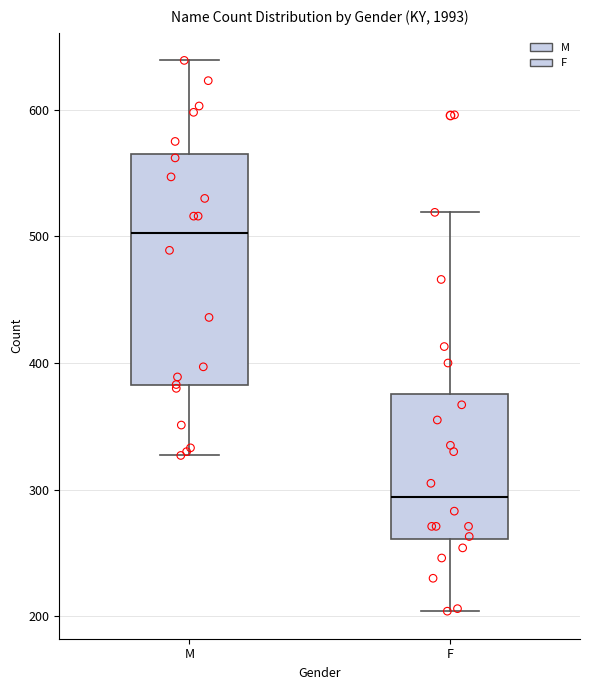

Which box's median line is the lowest?

F